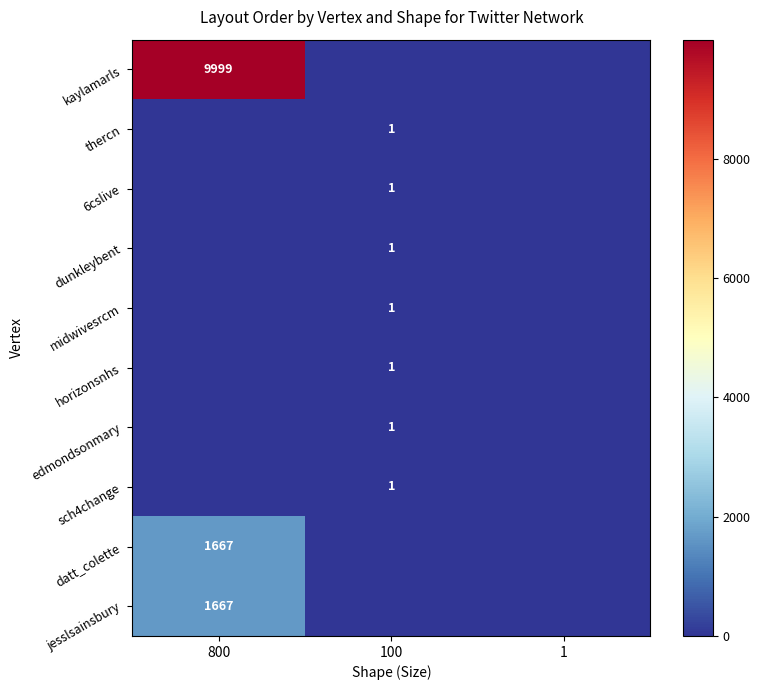

True or false: horizonsnhs has a value of 1 at 100.

True